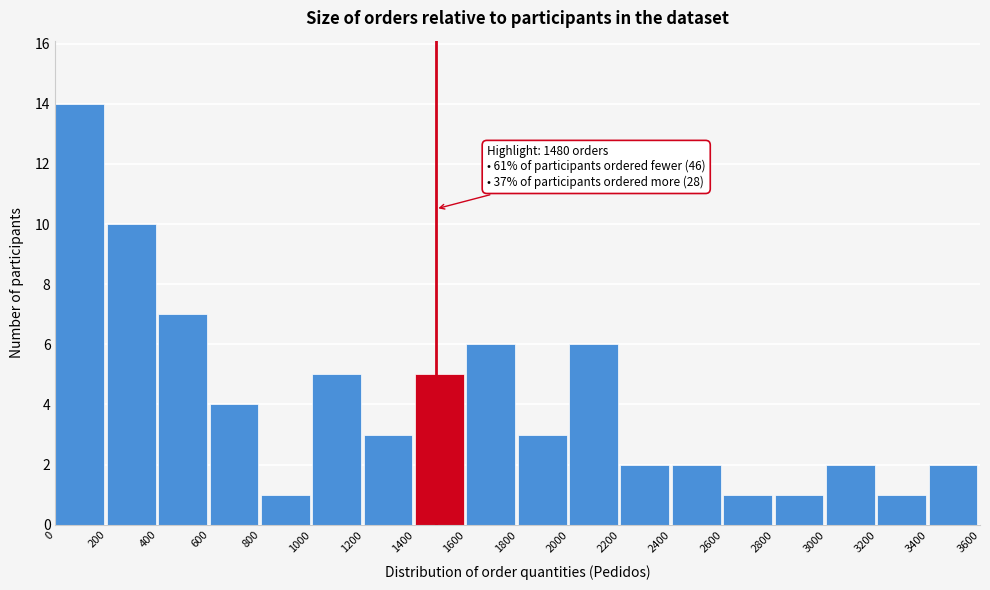

Which range on the x-axis has the tallest bar?

0 to 200